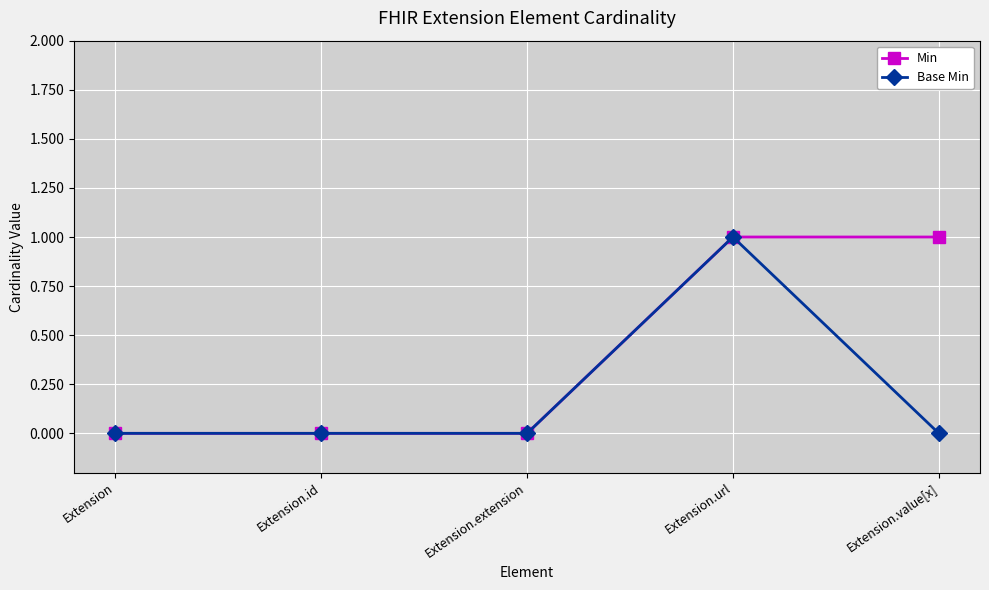

Between Extension and Extension.value[x], which series saw the biggest shift?

Min